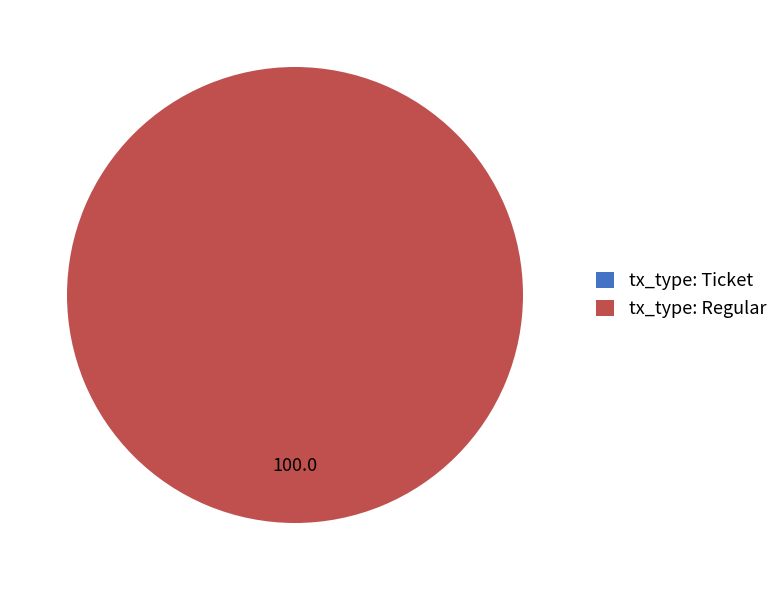

What percentage do tx_type: Regular and tx_type: Ticket together represent?

100.0%